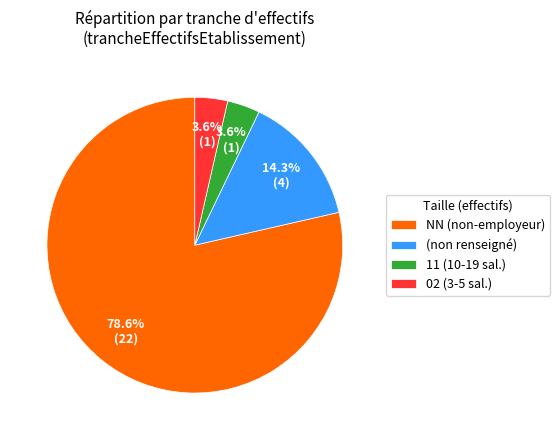

Is there any slice that represents more than half of the pie?

Yes